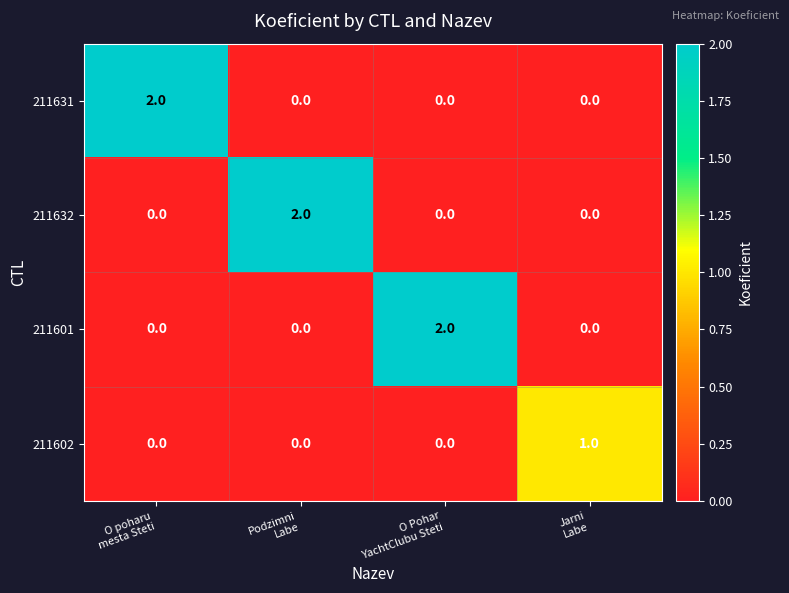

At how many categories does at least one series exceed 0?

4